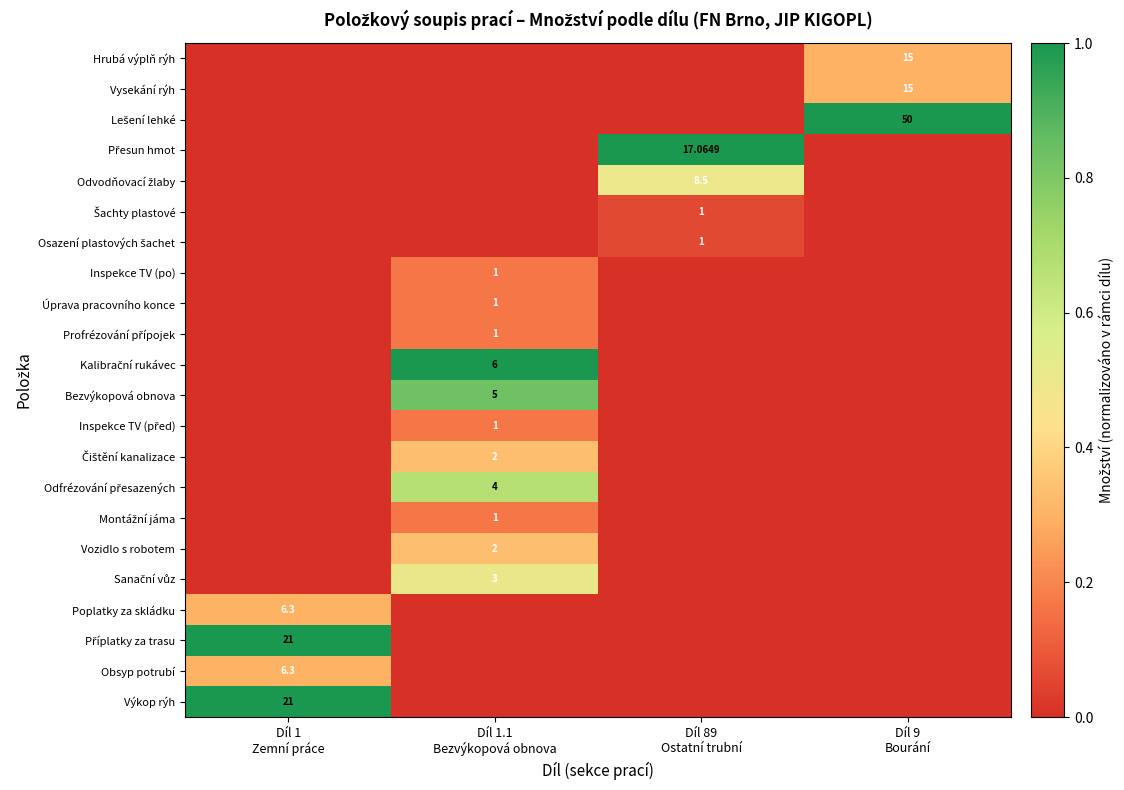

Between Díl 89
Ostatní trubní and Díl 1
Zemní práce, which is larger?

Díl 1
Zemní práce